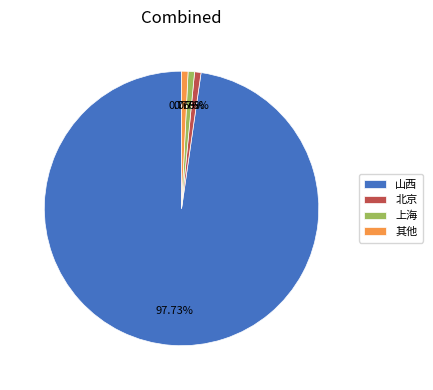

Is the sum of 其他 and 北京 greater than half?

No